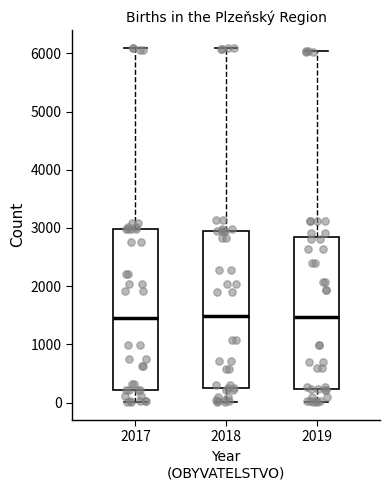

Where is the upper edge of the box at x = 2019 on the y-axis? The values are not printed on the chart, so give them approximately, as read against the axis.

2800